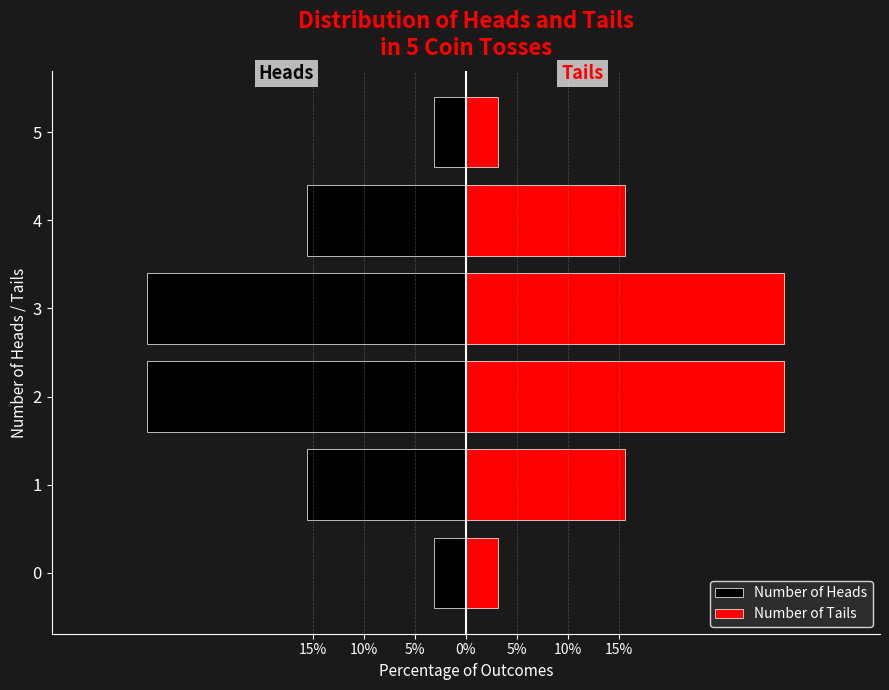

What is the maximum value shown in the chart?

31.2